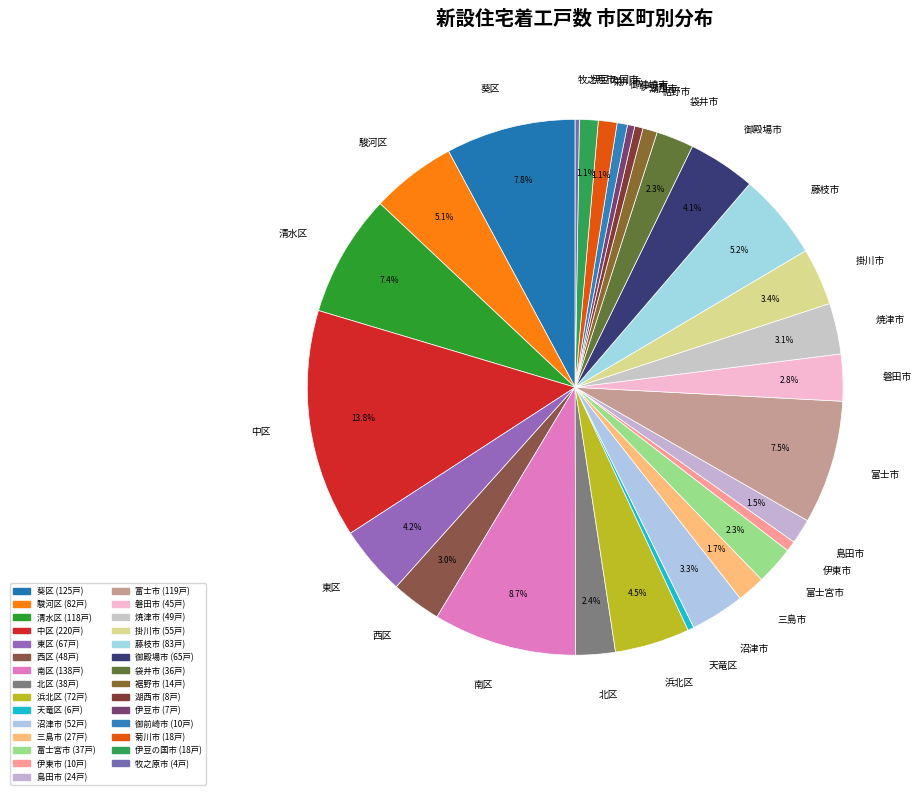

Is 伊豆市 the majority of the pie?

No